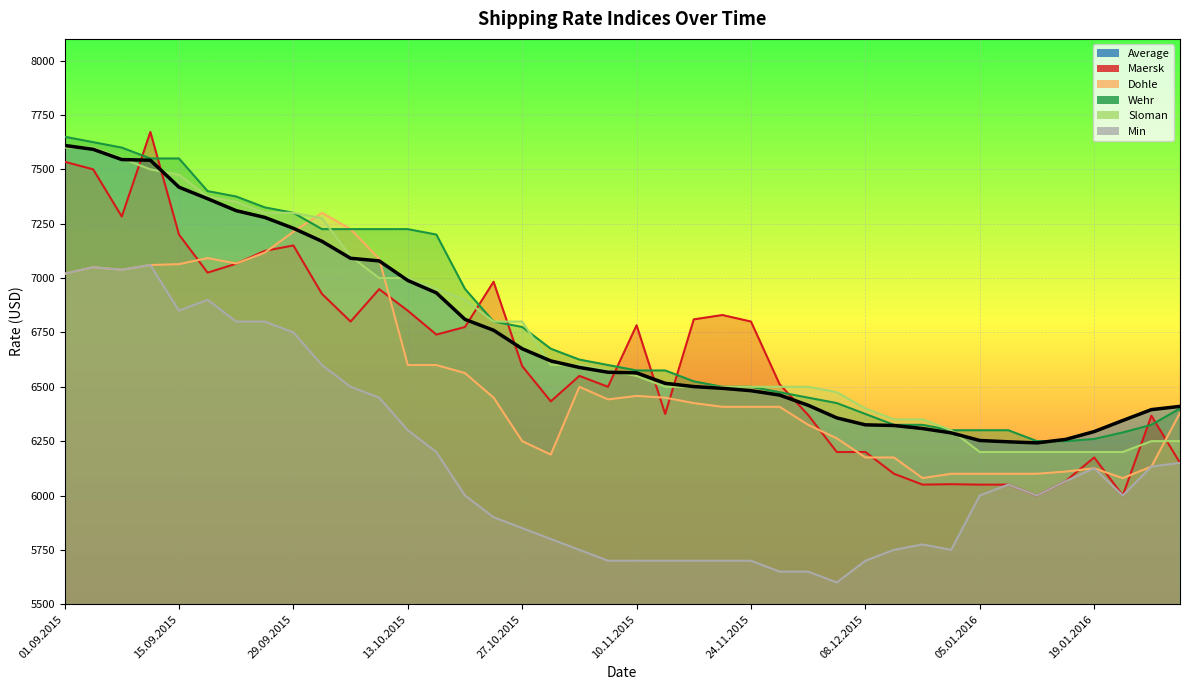

The Wehr series shows 7600 at 08.09.2015. True or false?

True